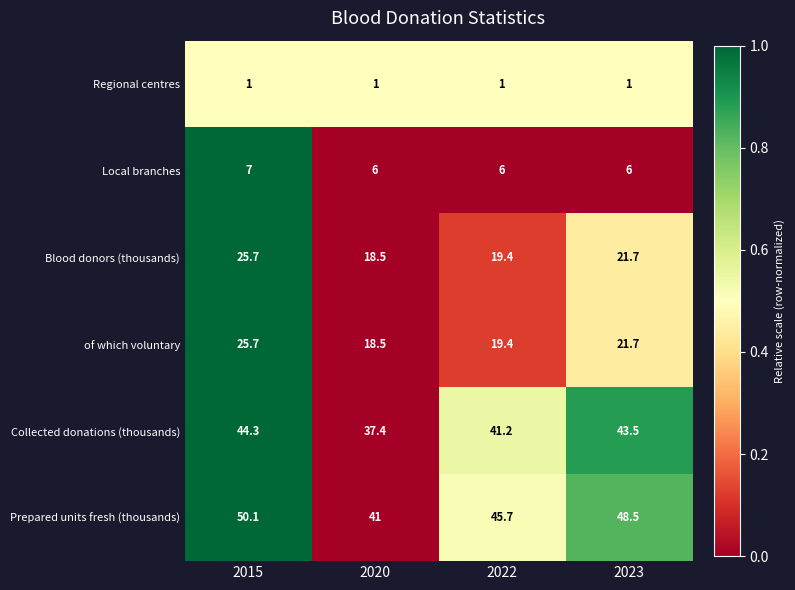

What is the sum of all Collected donations (thousands) values?

166.4